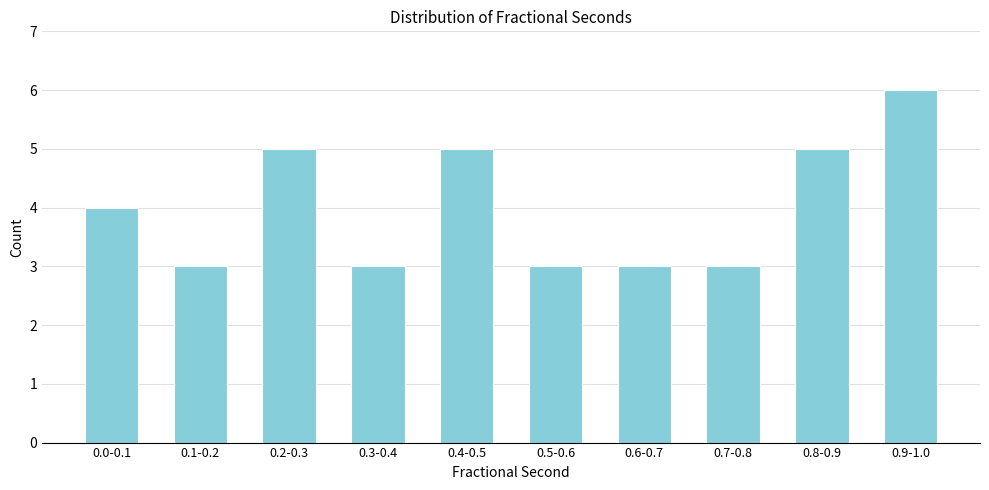

Reading left to right, what are all the values shown in this chart?

0.0-0.1=4	0.1-0.2=3	0.2-0.3=5	0.3-0.4=3	0.4-0.5=5	0.5-0.6=3	0.6-0.7=3	0.7-0.8=3	0.8-0.9=5	0.9-1.0=6